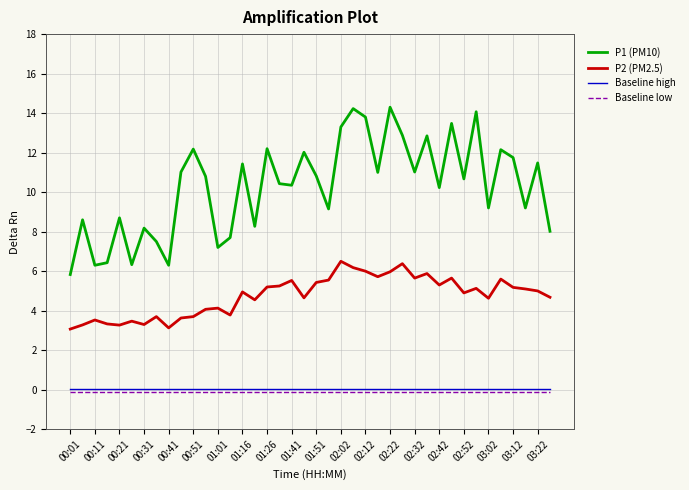

What is the greatest value displayed?

14.3